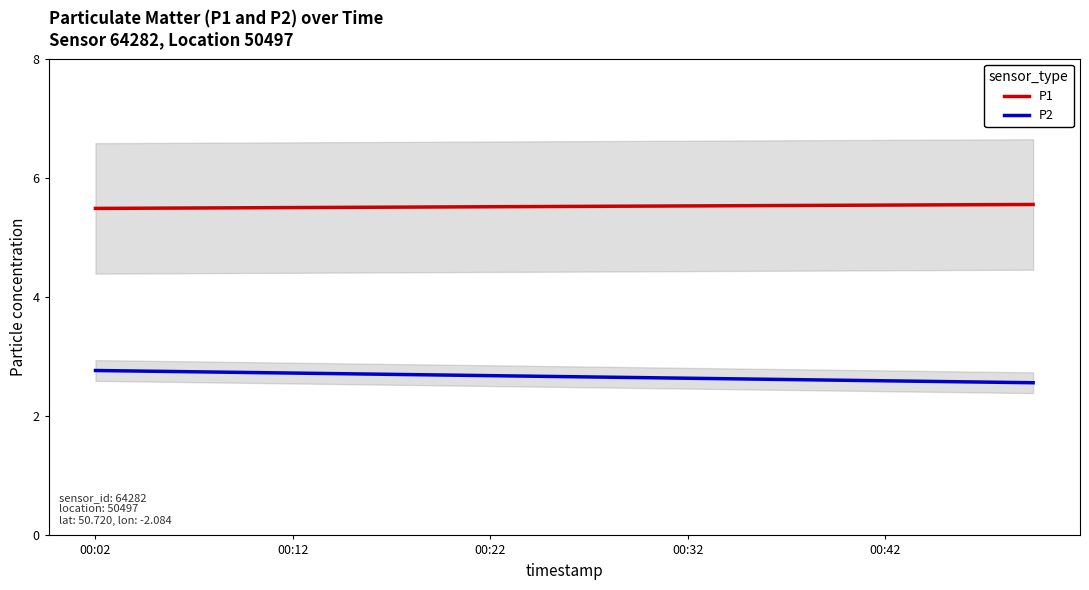

What is the average value of the P1 series?

5.5